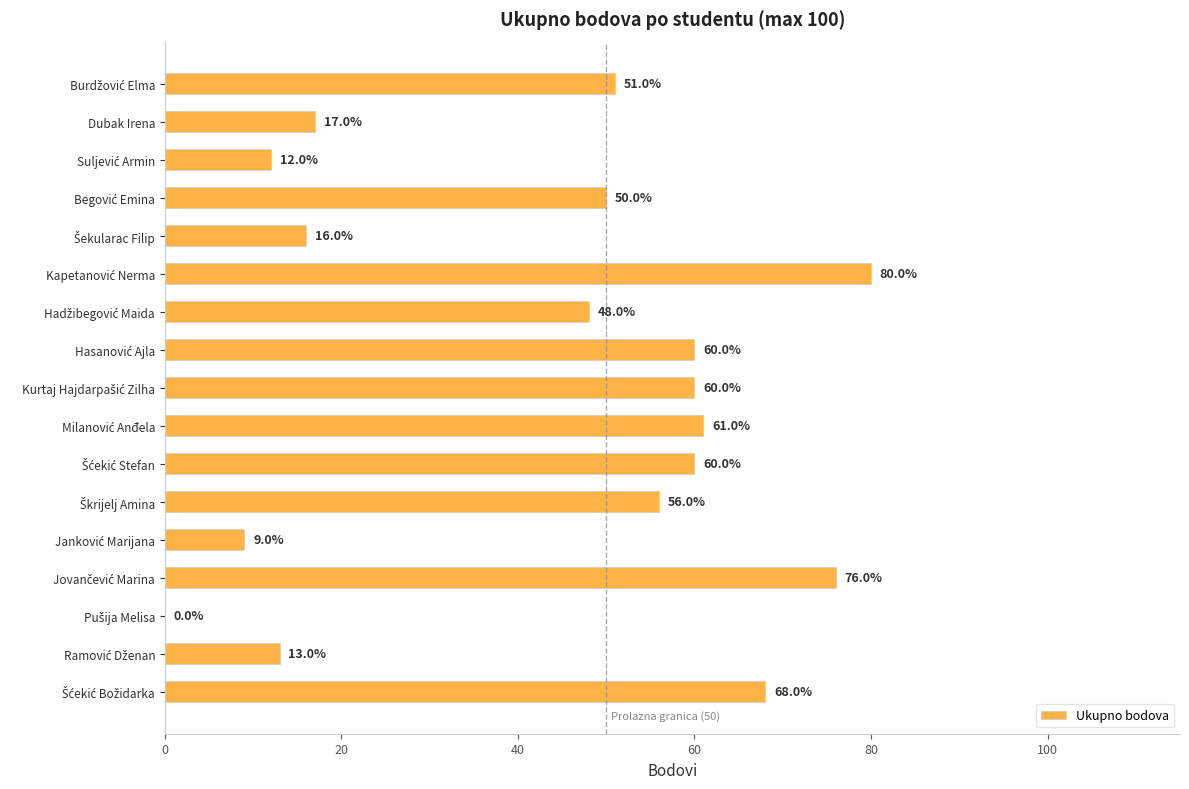

What is the greatest value displayed?

80